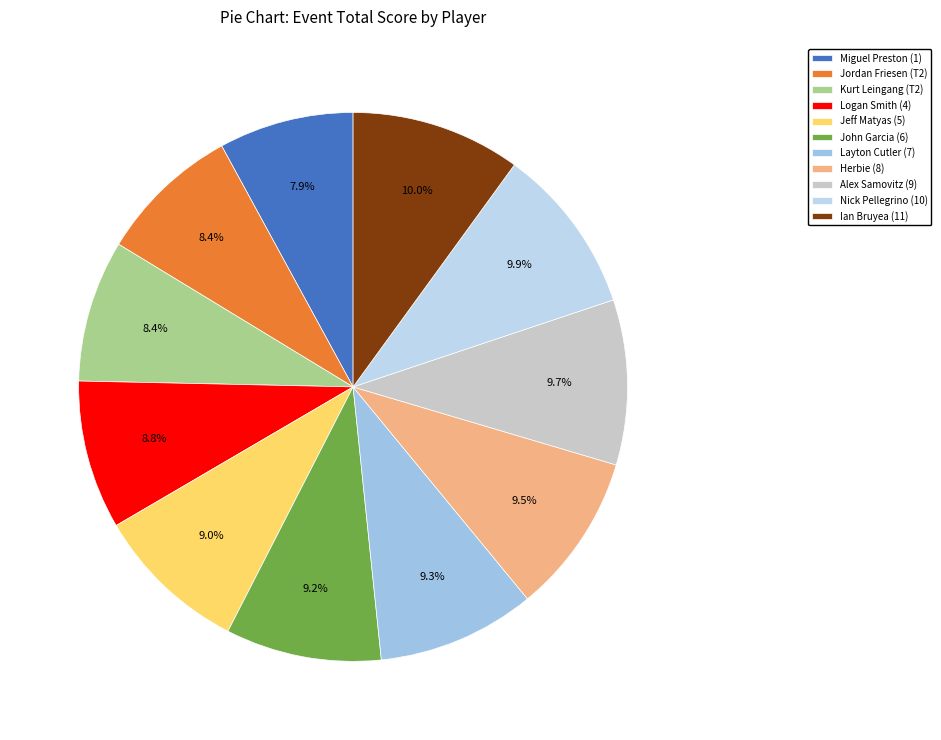

What is the change in value from John Garcia (6) to Herbie (8)?

+2